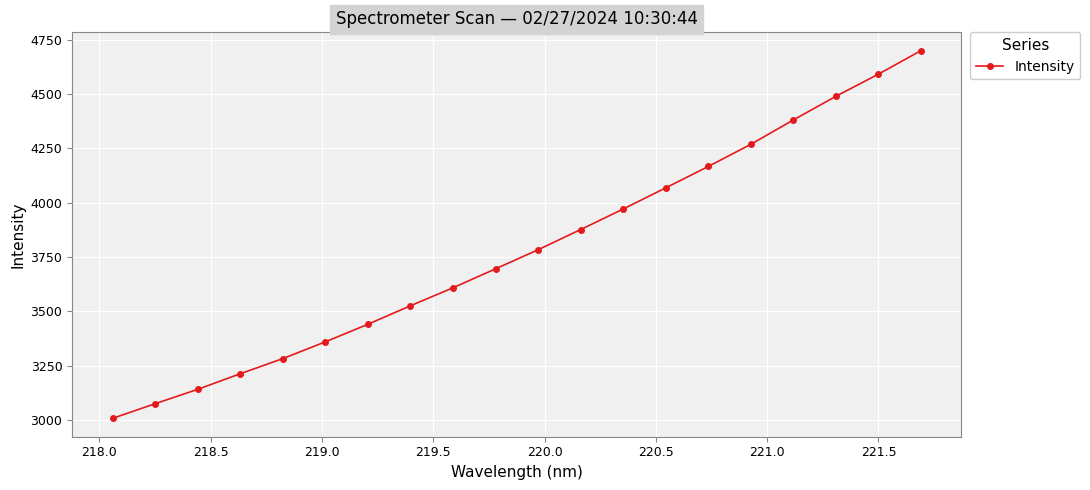

True or false: the data has more than 1 interior local peaks.

False